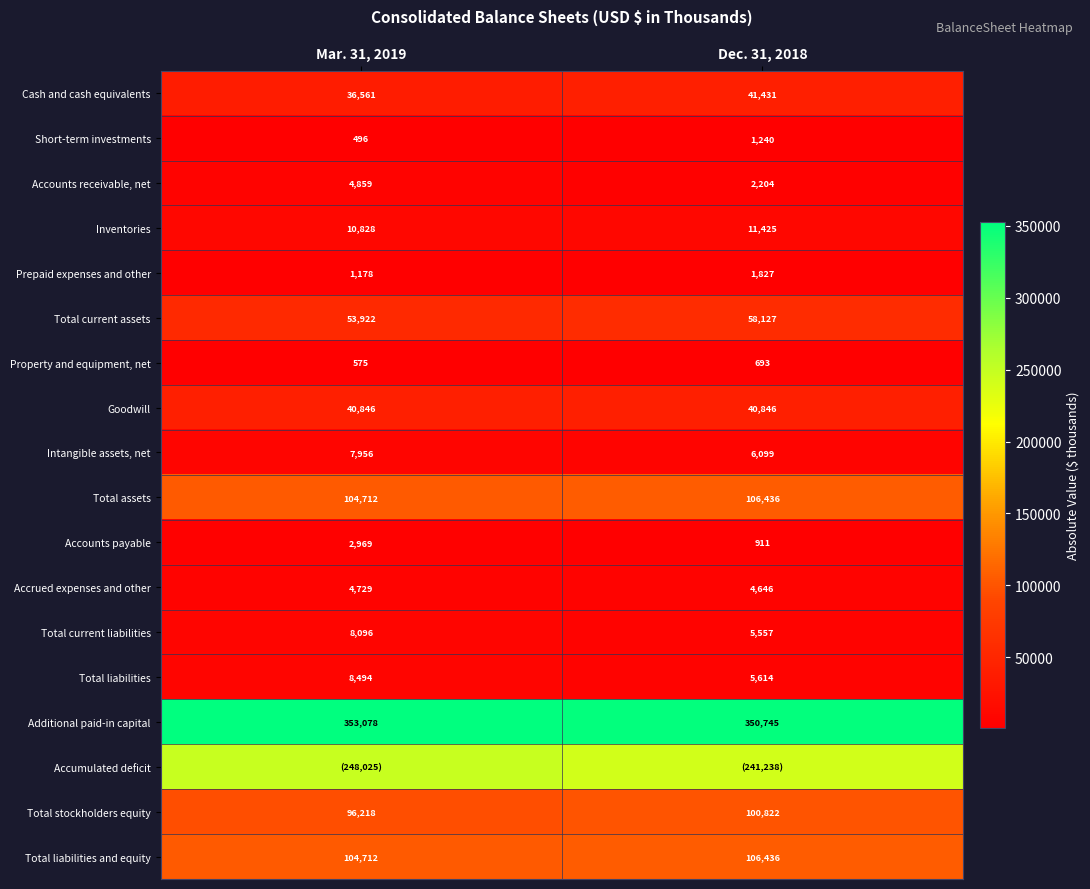

At how many categories does at least one series exceed 186672?

2